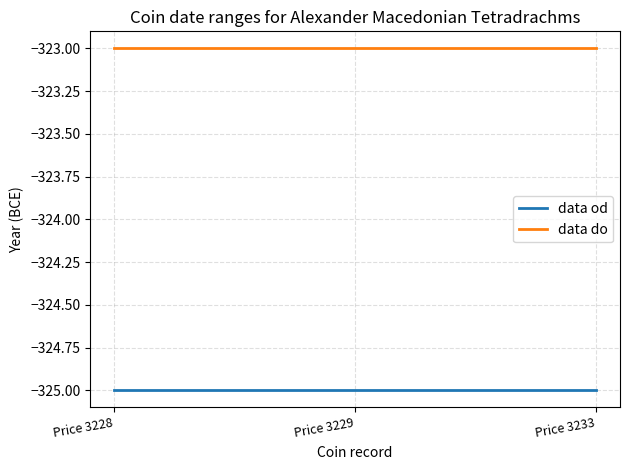

What is the minimum value shown in the chart?

-325